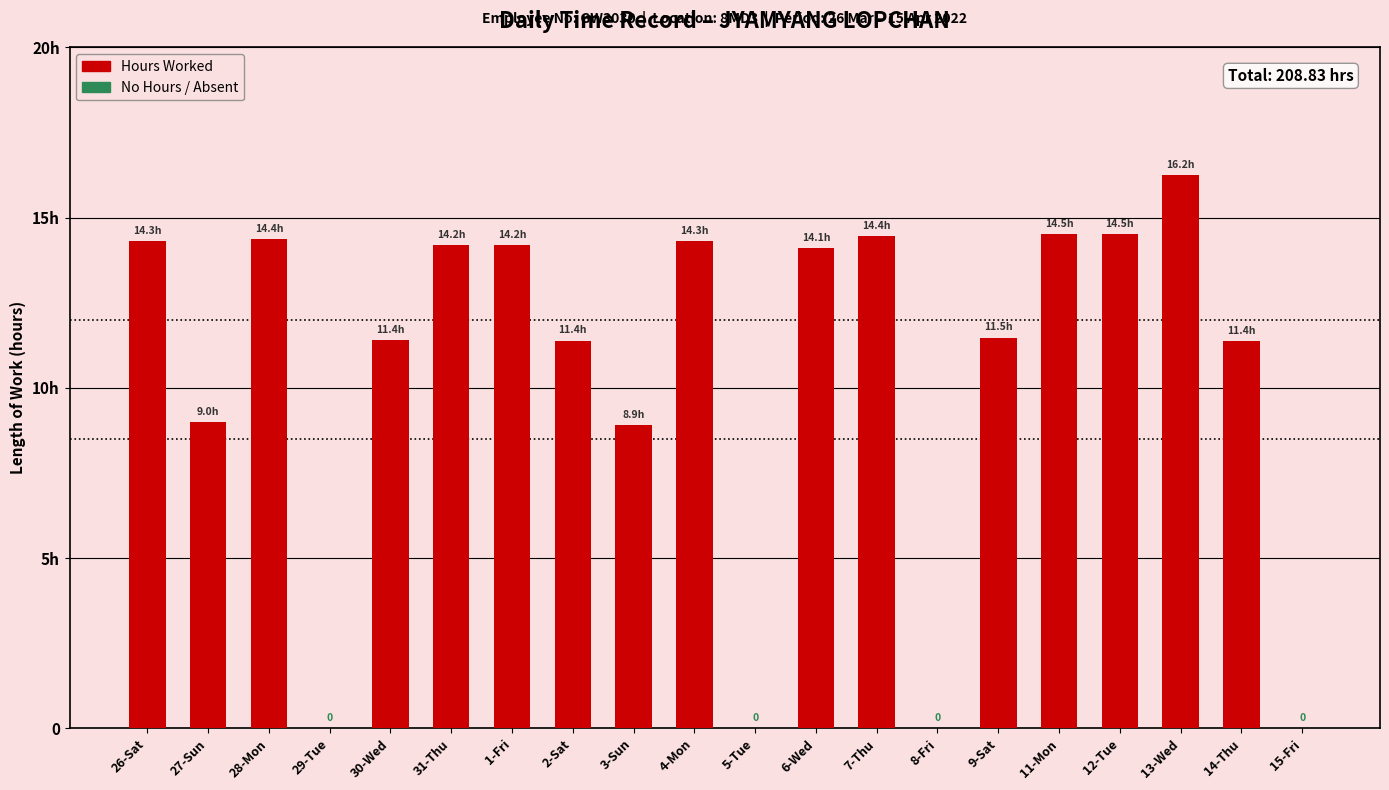

Reading left to right, extract all data points from this chart.

14.3	9.0	14.4	0.0	11.4	14.2	14.2	11.4	8.9	14.3	0.0	14.1	14.4	0.0	11.5	14.5	14.5	16.2	11.4	0.0